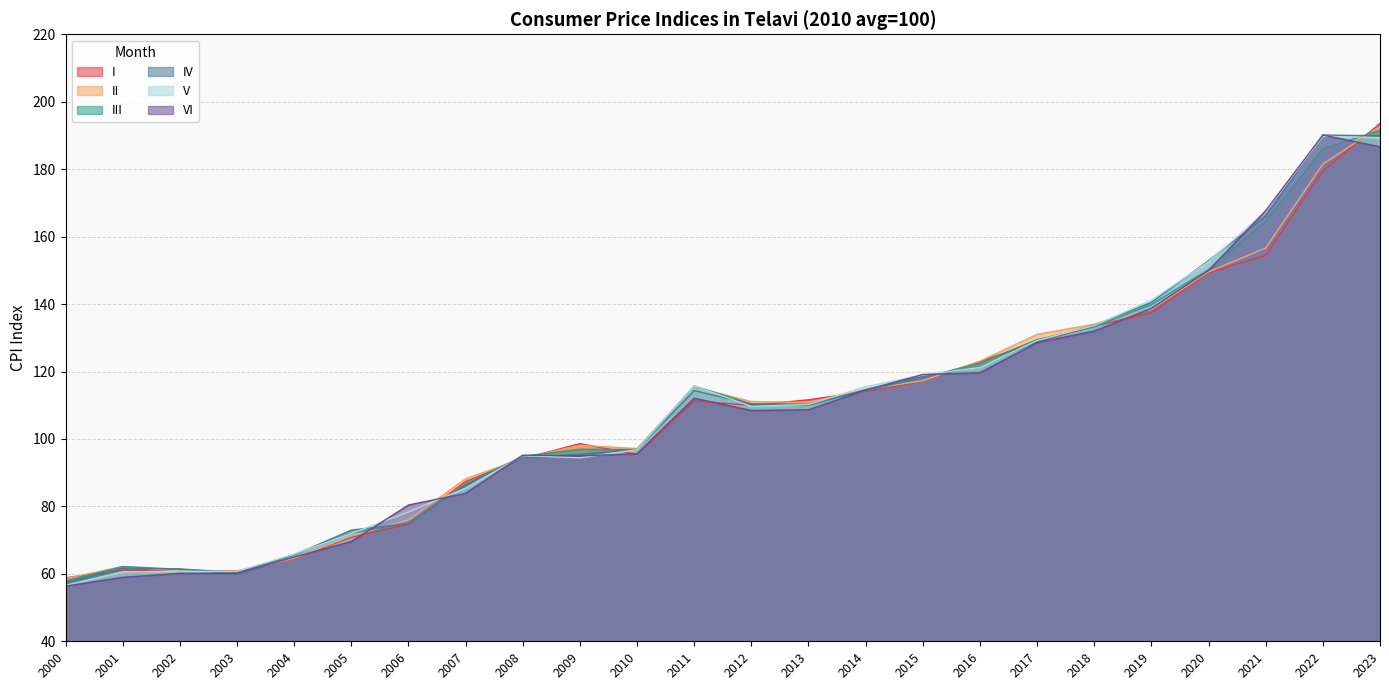

True or false: II has more than 0 interior local peaks.

True